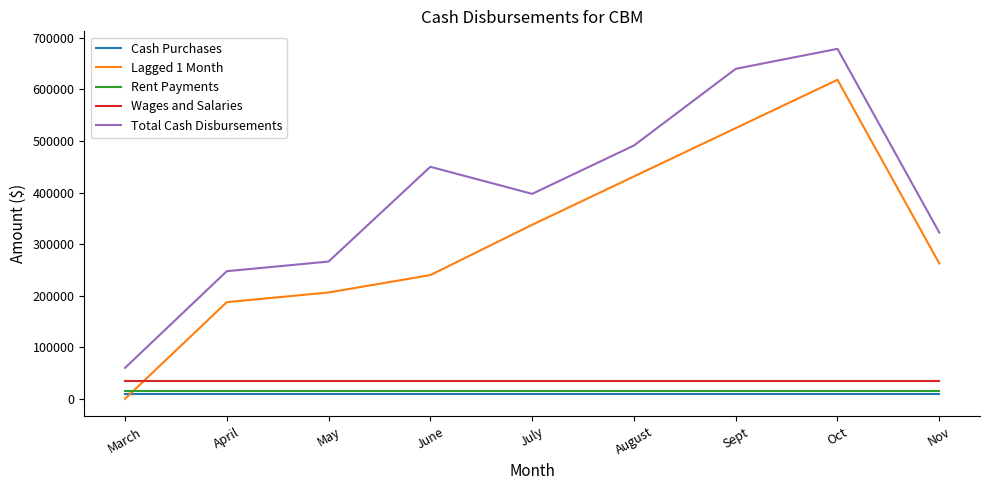

Which series has the largest total across all categories?

Total Cash Disbursements